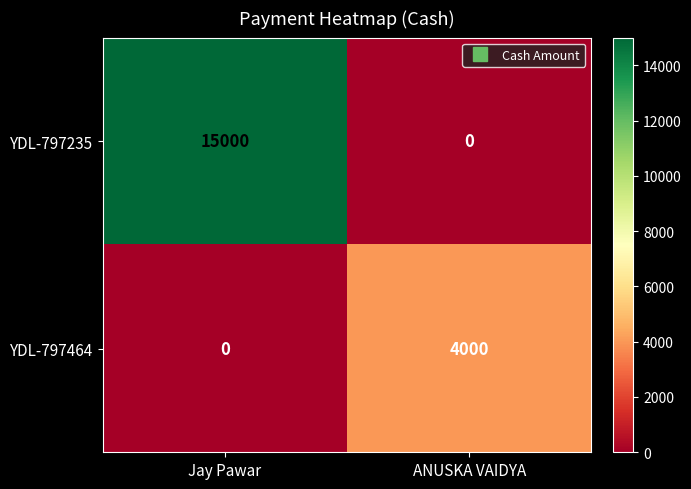

List the series in order of their overall mean, lowest first.

YDL-797464, YDL-797235